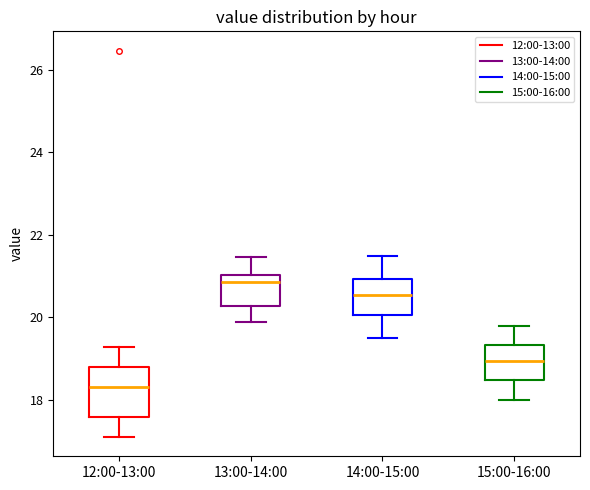

Reading left to right, read every box against the y-axis: the position of its median line, the range the box covers, and the ends of its whiskers. The values are not printed on the chart, so give them approximately, as read against the axis.

12:00-13:00: median 18.4, box 17.6 to 18.8, whiskers 17.2 to 19.2
13:00-14:00: median 20.8, box 20.2 to 21.0, whiskers 20.0 to 21.4
14:00-15:00: median 20.6, box 20.0 to 21.0, whiskers 19.6 to 21.6
15:00-16:00: median 19.0, box 18.4 to 19.4, whiskers 18.0 to 19.8